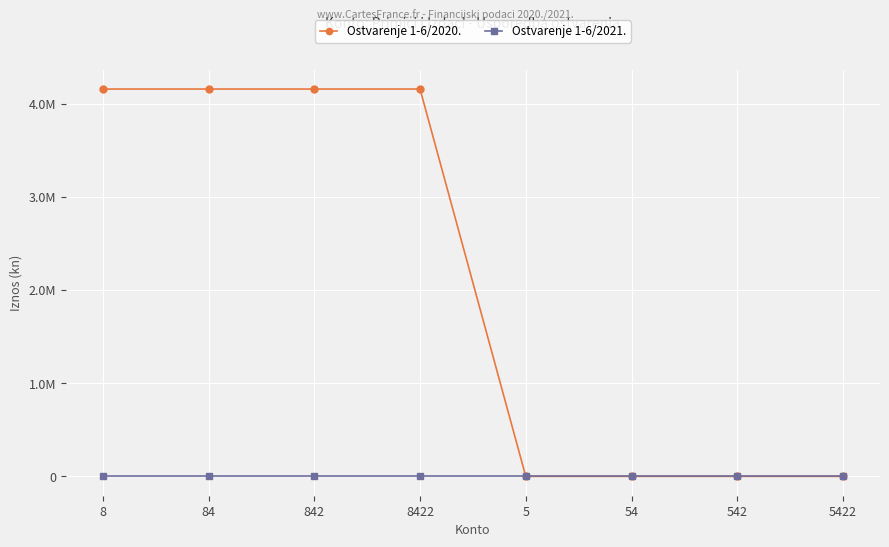

At 8422, list the series in order from smallest to largest.

Ostvarenje 1-6/2021., Ostvarenje 1-6/2020.